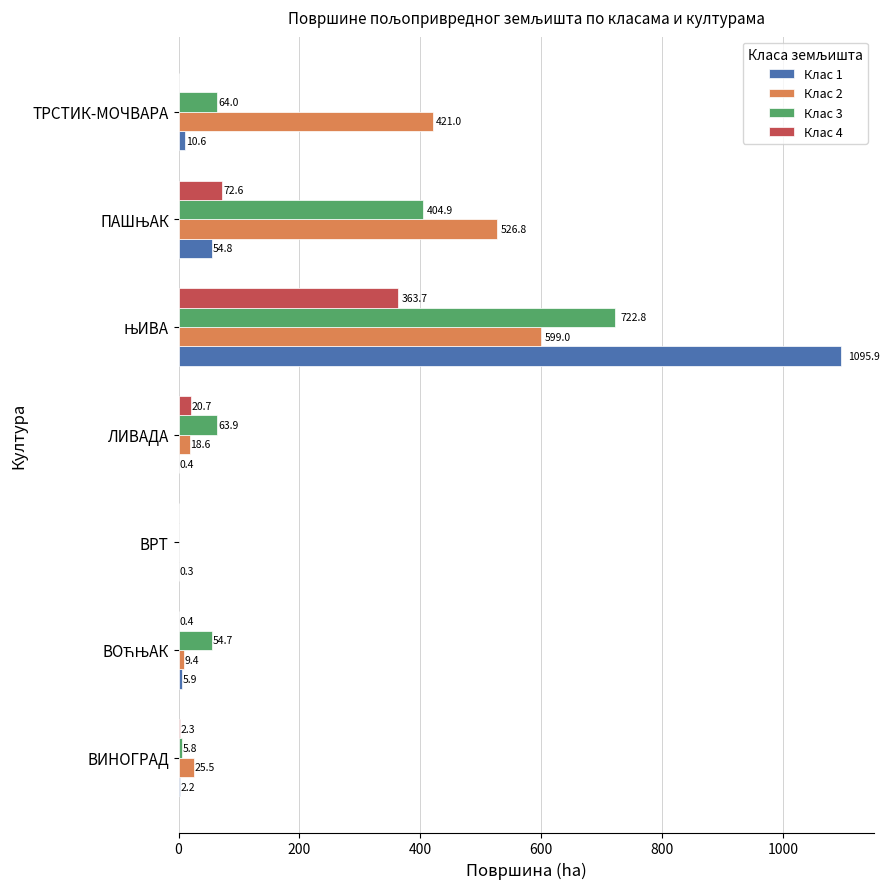

What is the total value across all series at ВРТ?

0.3